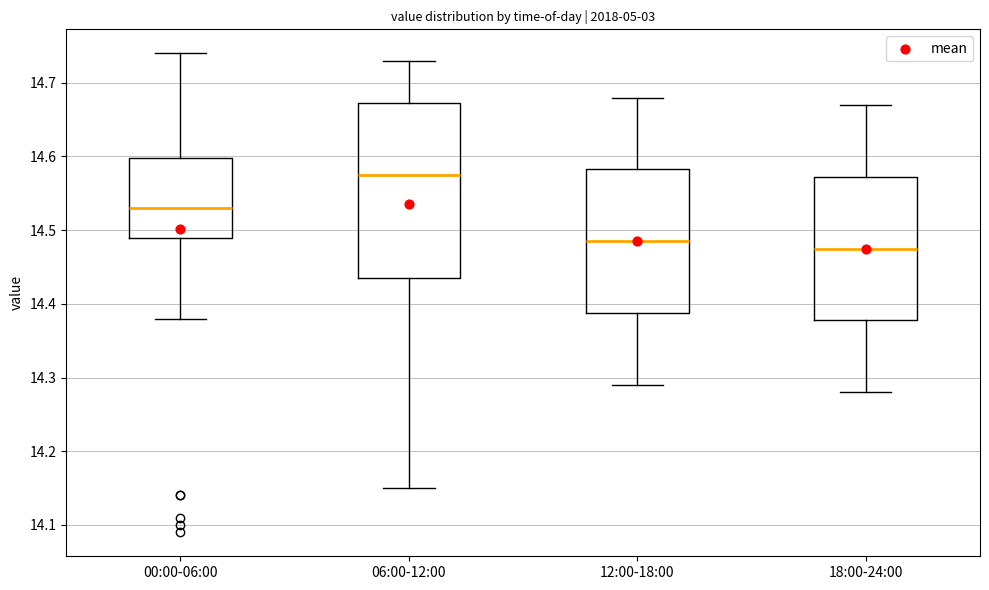

Reading left to right, transcribe this box plot: for each box, give where its median line is, the range the box spans, and where its two whiskers end, as read against the y-axis. The values are not printed on the chart, so give them approximately, as read against the axis.

00:00-06:00: median 14.53, box 14.49 to 14.60, whiskers 14.38 to 14.74
06:00-12:00: median 14.58, box 14.44 to 14.67, whiskers 14.15 to 14.73
12:00-18:00: median 14.49, box 14.39 to 14.58, whiskers 14.29 to 14.68
18:00-24:00: median 14.48, box 14.38 to 14.57, whiskers 14.28 to 14.67